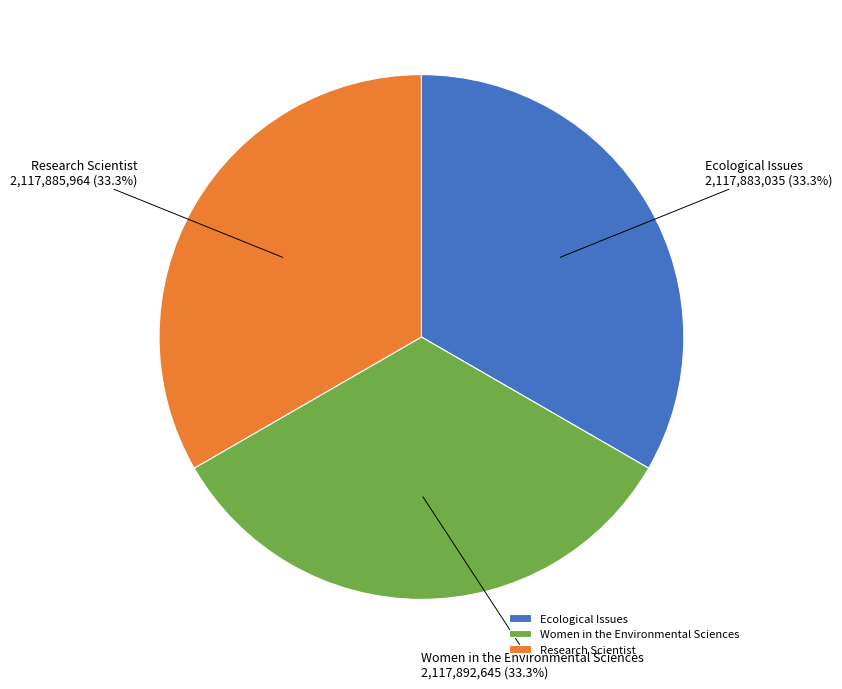

Approximately how many times larger is the value at Ecological Issues compared to Women in the Environmental Sciences?

1.0